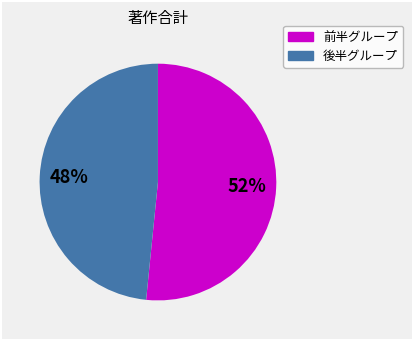

To the nearest percent, what is the average slice percentage?

50%